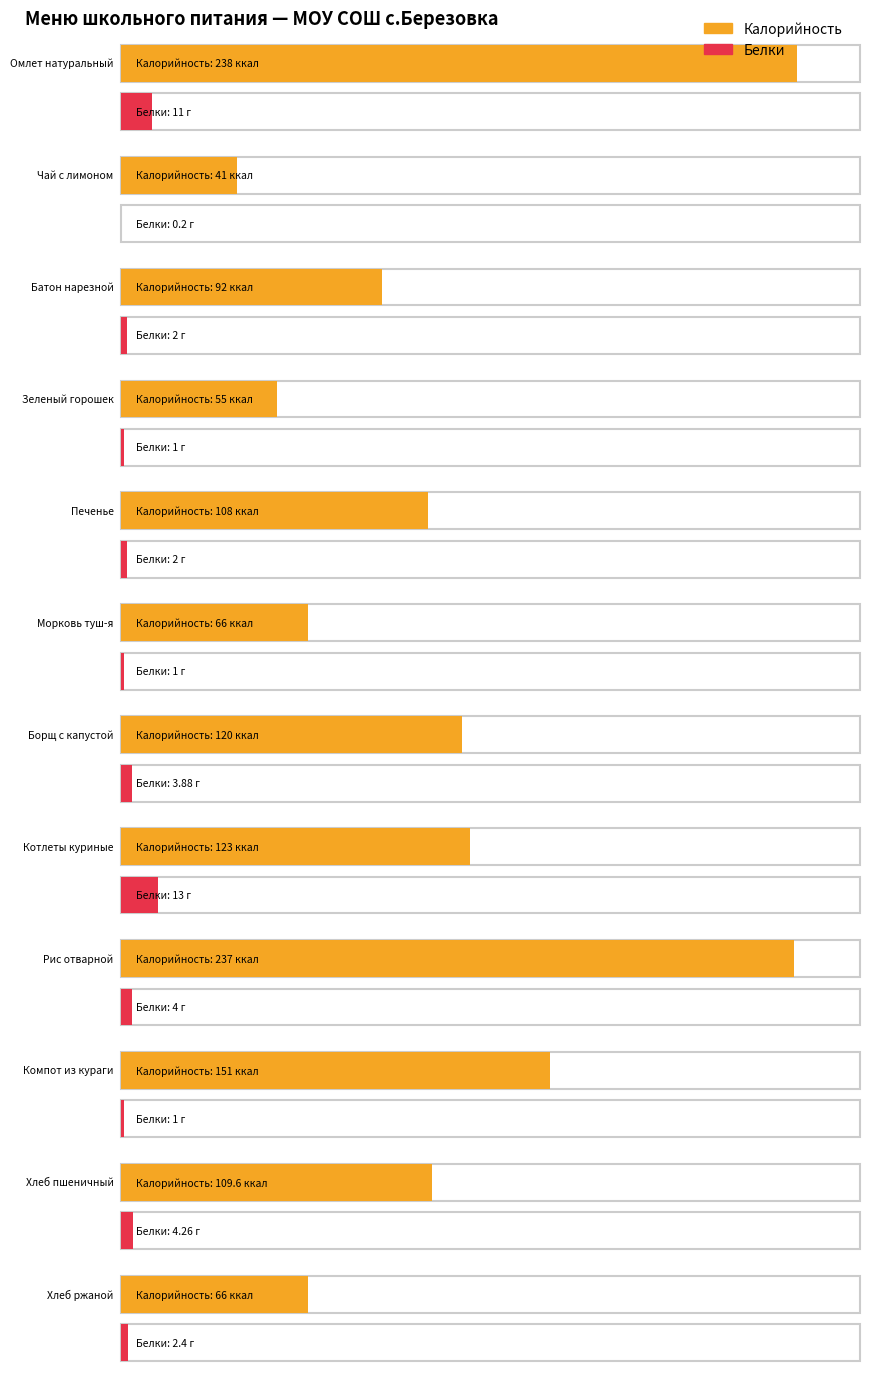

Rank the series by their maximum value, from highest to lowest.

Калорийность, Белки